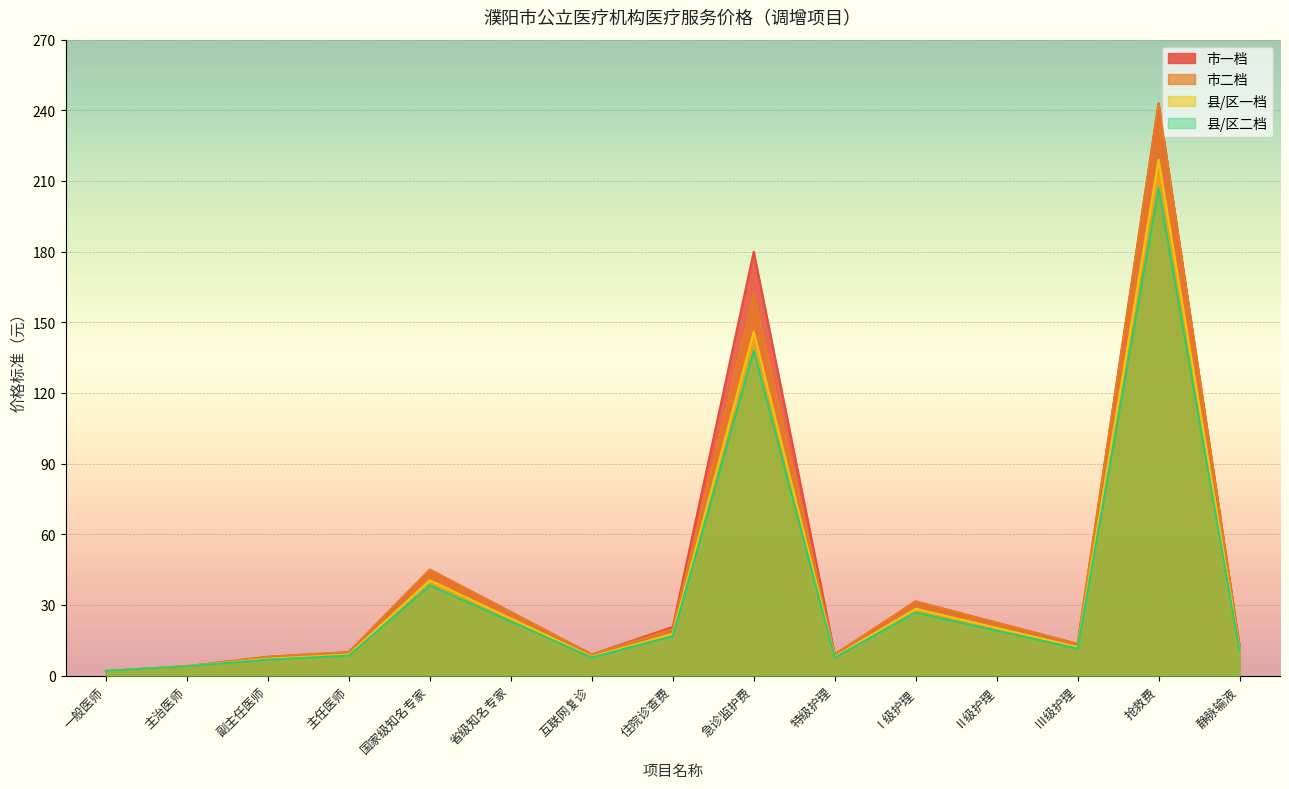

What value does the 县/区一档 series have at 副主任医师?

7.2